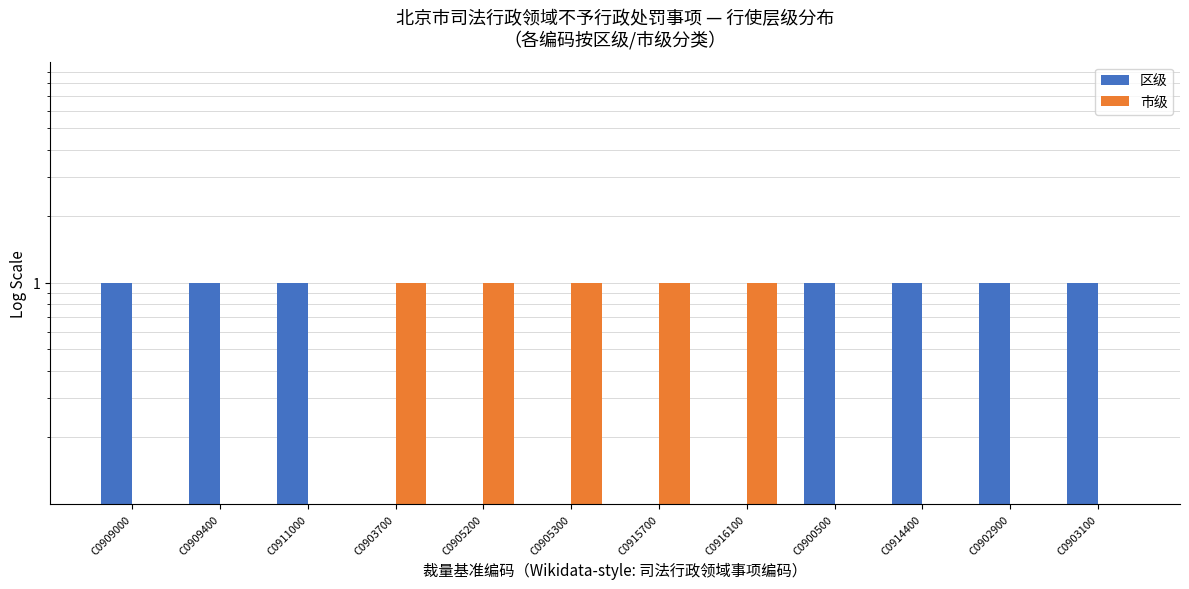

True or false: 市级 has a value of 0 at C0914400.

False